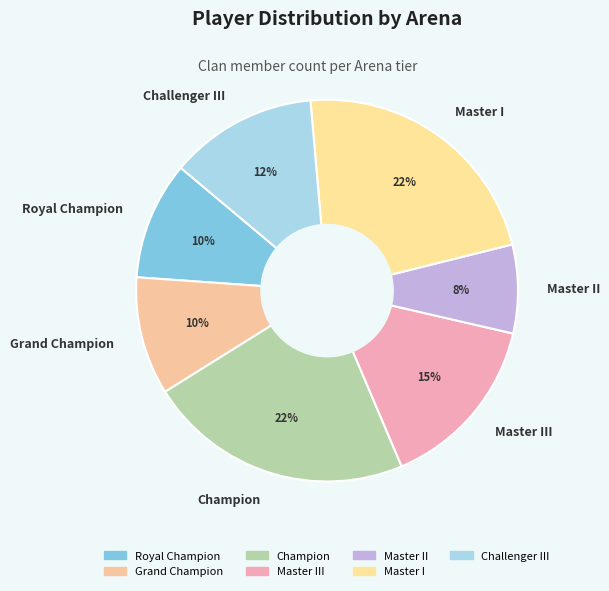

Count the number of slices in the pie.

7